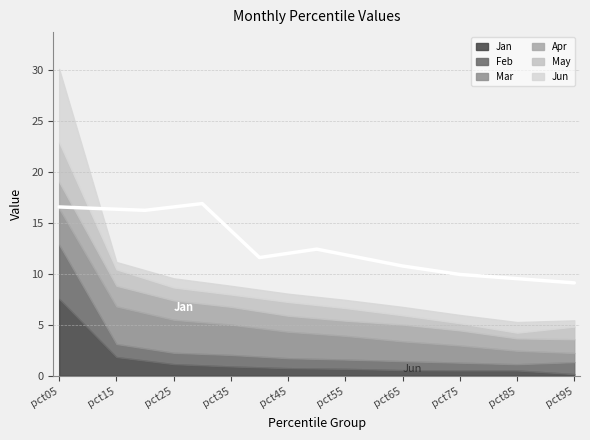

What is the spread (max minus min) of values at pct55?

1.7